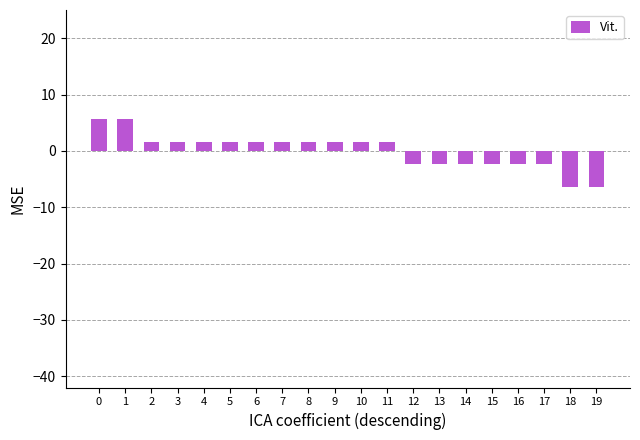

What is the value of the 5th bar from the left?

1.6